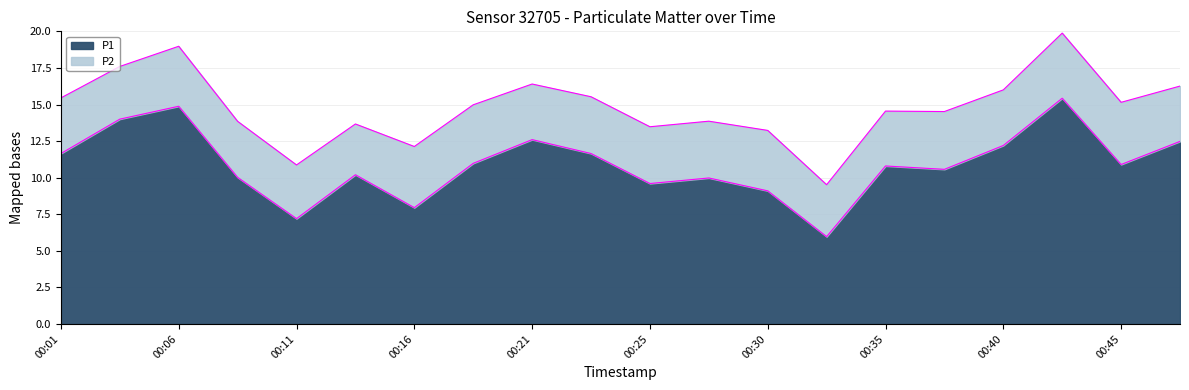

At which label is the value closest to 10?

00:08